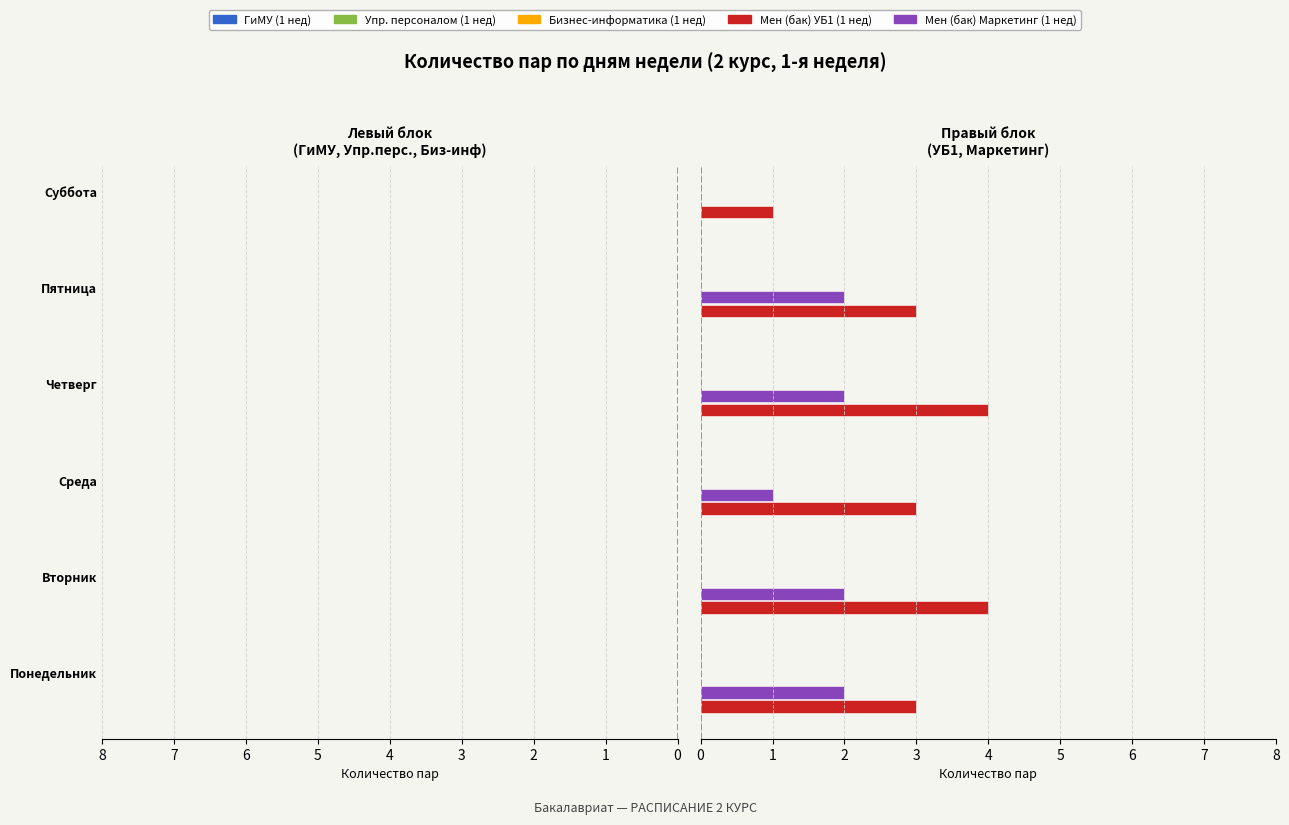

What is the average value of the Мен (бак) УБ1 (1 нед) series?

3.0